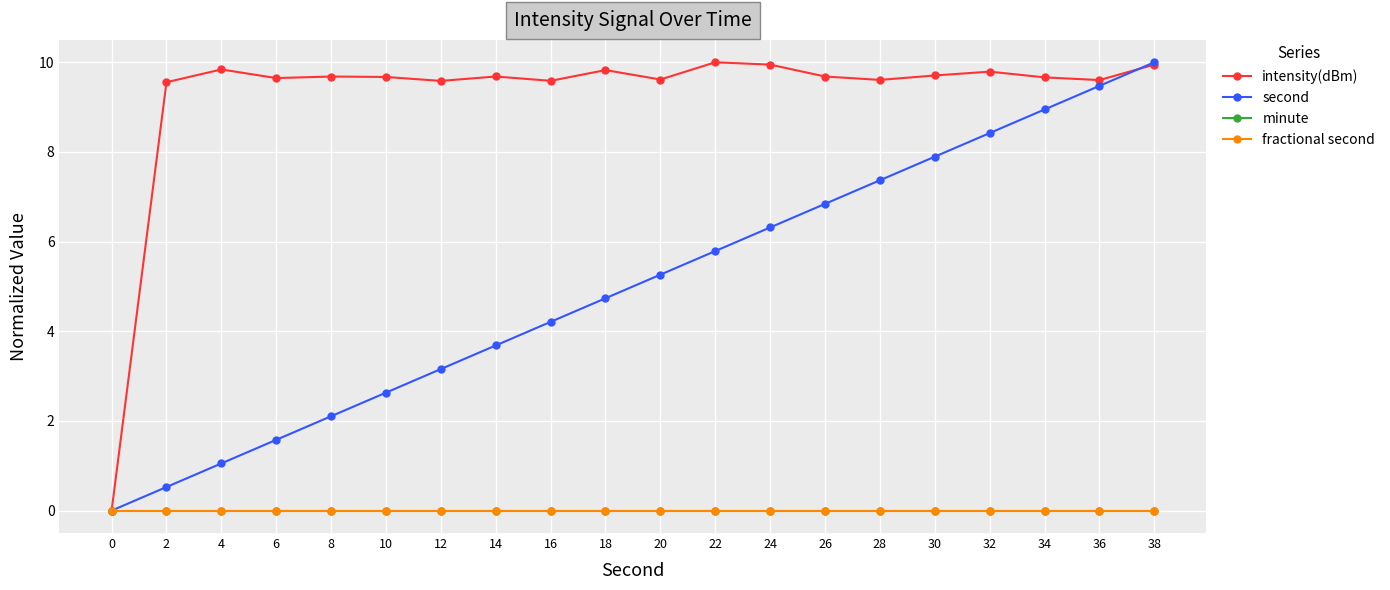

Reading left to right, extract all data points from this chart.

intensity(dBm): 0=0.0	2=9.6	4=9.8	6=9.6	8=9.7	10=9.7	12=9.6	14=9.7	16=9.6	18=9.8	20=9.6	22=10.0	24=9.9	26=9.7	28=9.6	30=9.7	32=9.8	34=9.7	36=9.6	38=9.9
second: 0=0.0	2=0.5	4=1.1	6=1.6	8=2.1	10=2.6	12=3.2	14=3.7	16=4.2	18=4.7	20=5.3	22=5.8	24=6.3	26=6.8	28=7.4	30=7.9	32=8.4	34=8.9	36=9.5	38=10.0
minute: 0=0.0	2=0.0	4=0.0	6=0.0	8=0.0	10=0.0	12=0.0	14=0.0	16=0.0	18=0.0	20=0.0	22=0.0	24=0.0	26=0.0	28=0.0	30=0.0	32=0.0	34=0.0	36=0.0	38=0.0
fractional second: 0=0.0	2=0.0	4=0.0	6=0.0	8=0.0	10=0.0	12=0.0	14=0.0	16=0.0	18=0.0	20=0.0	22=0.0	24=0.0	26=0.0	28=0.0	30=0.0	32=0.0	34=0.0	36=0.0	38=0.0